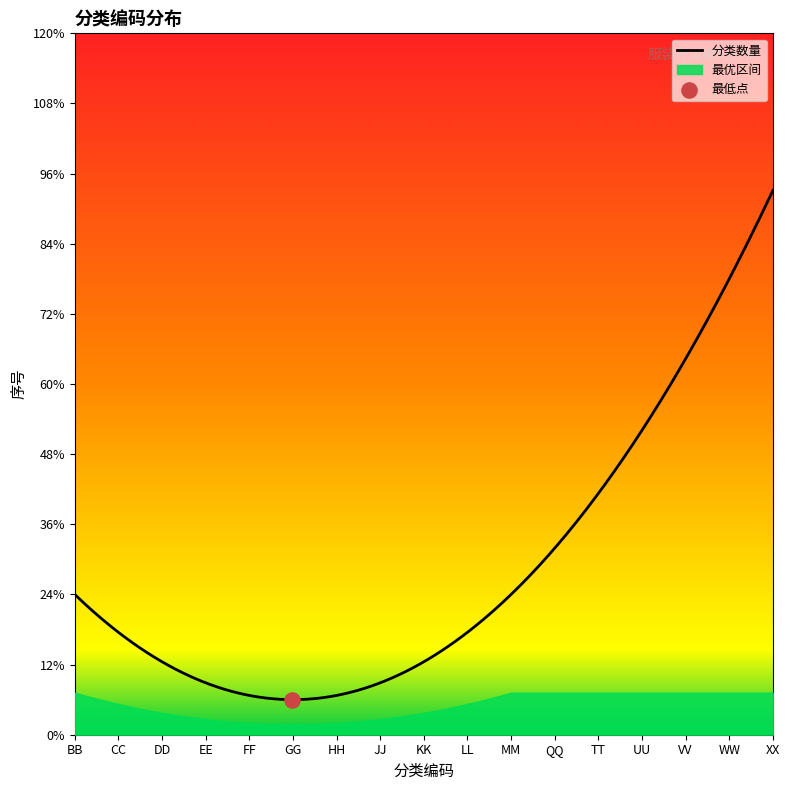

Which has a higher value, LL or JJ?

LL